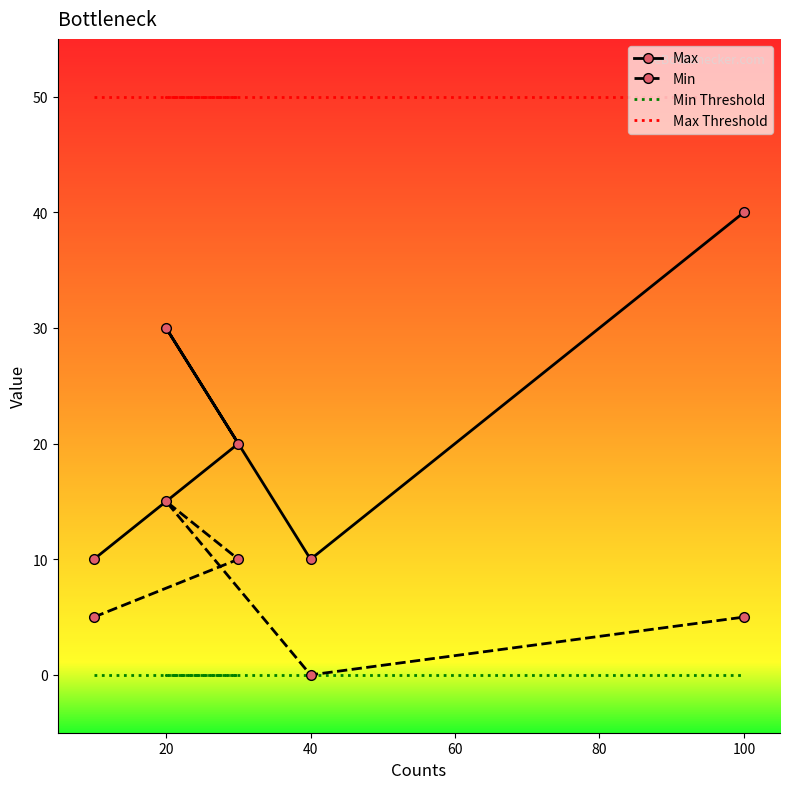

Reading right to left, transcribe all the data shown in this chart.

Max: 40	10	30	20	10
Min: 5	0	15	10	5
Min Threshold: 0	0	0	0	0
Max Threshold: 50	50	50	50	50